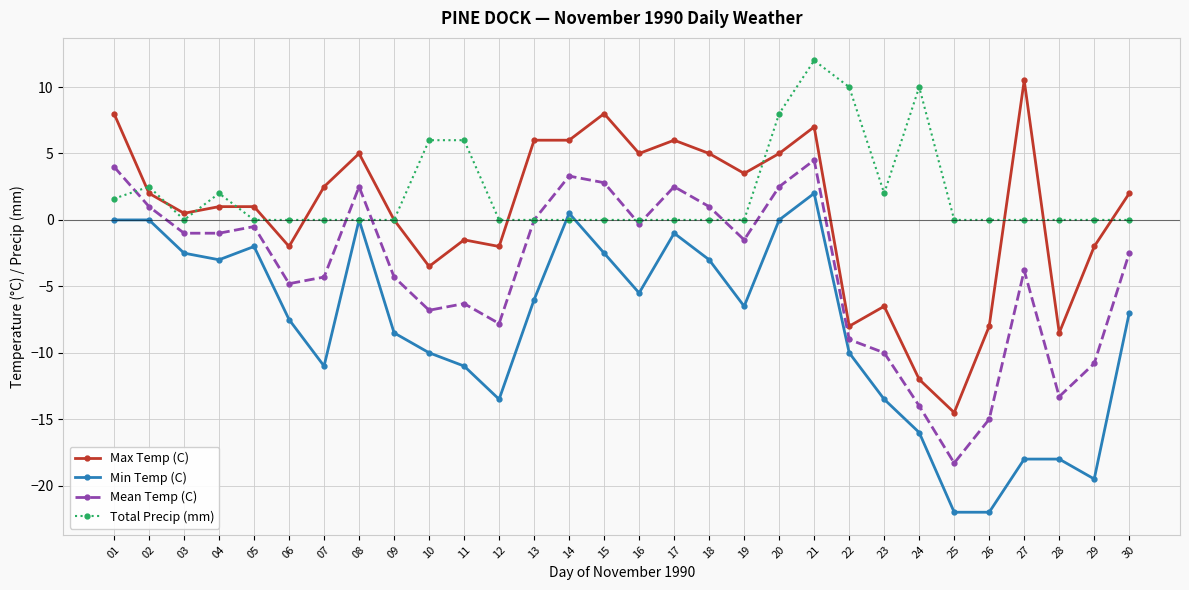

At which category is the sum across all series the highest?

21